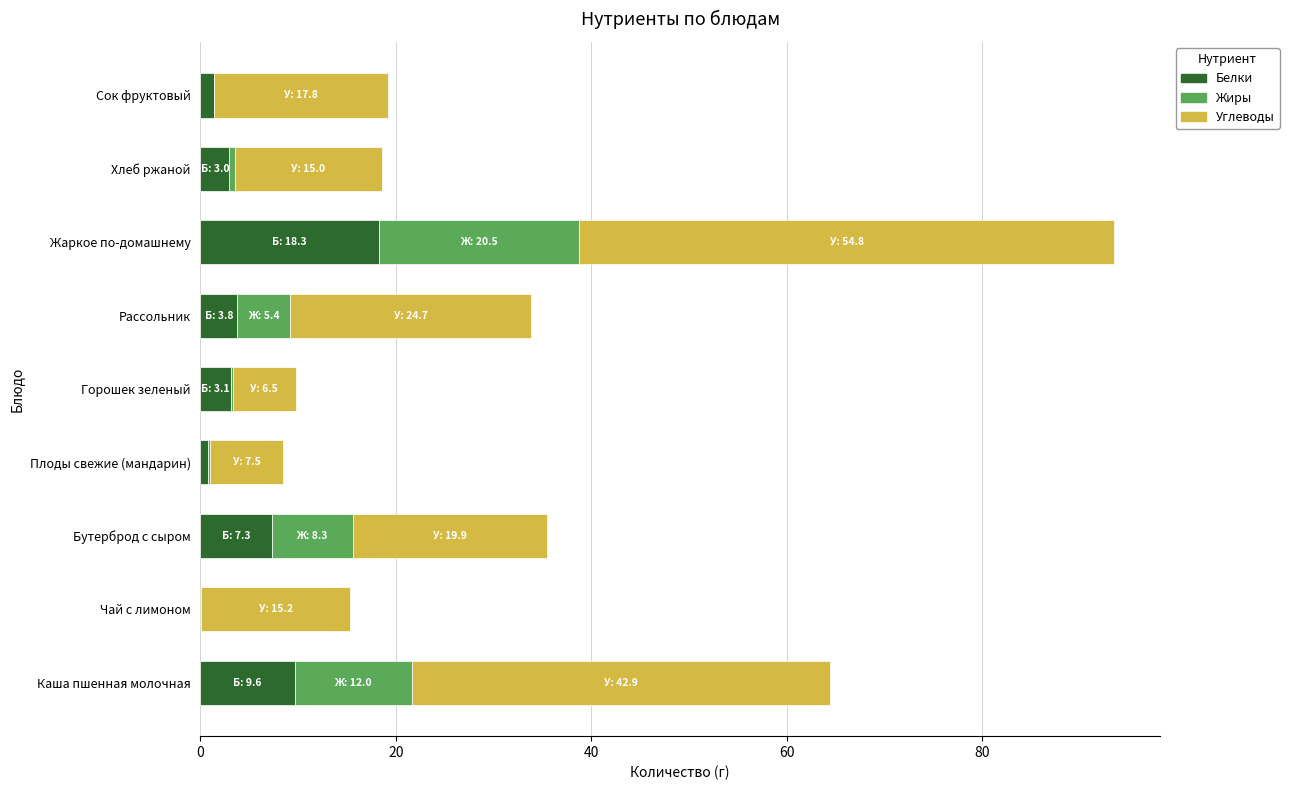

What is the sum of all Белки values?

47.4